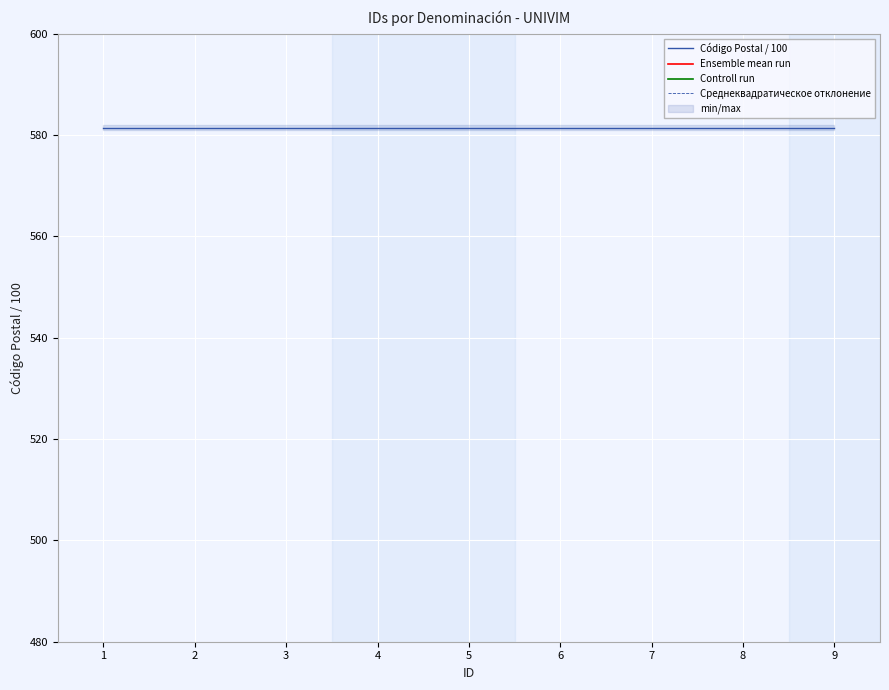

Between 3 and 9, which is larger?

3